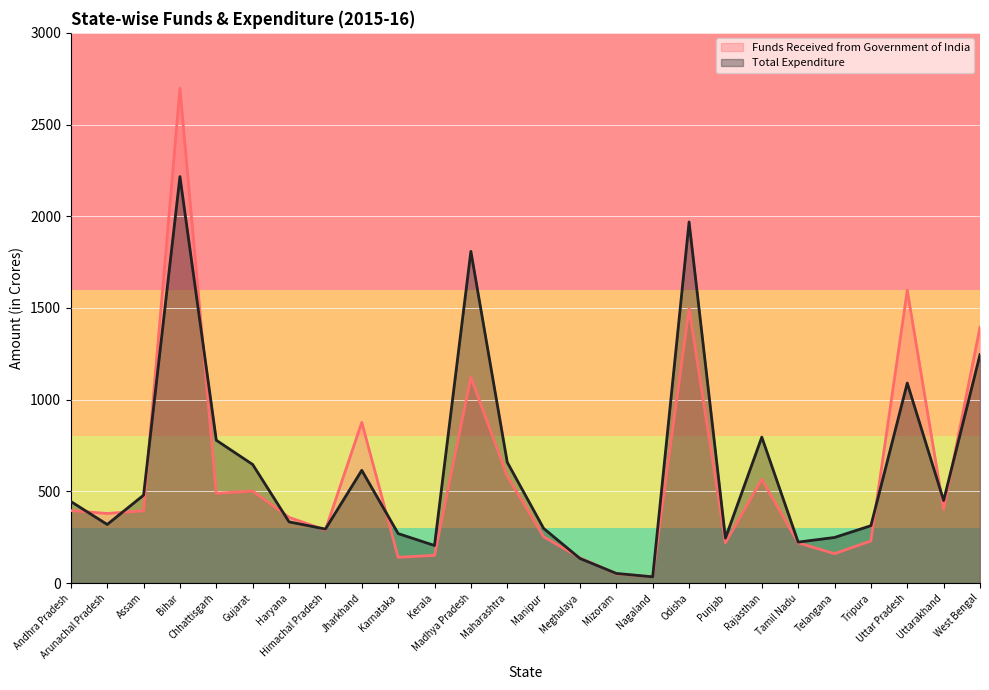

What position from the left is Jharkhand?

9